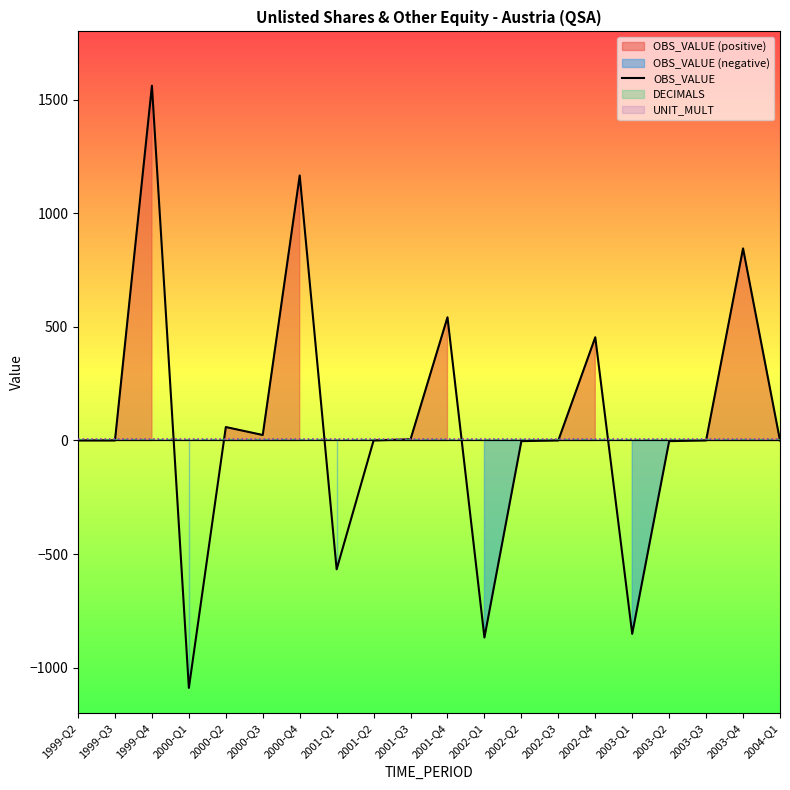

What is the label of the 4th point from the left?

2000-Q1